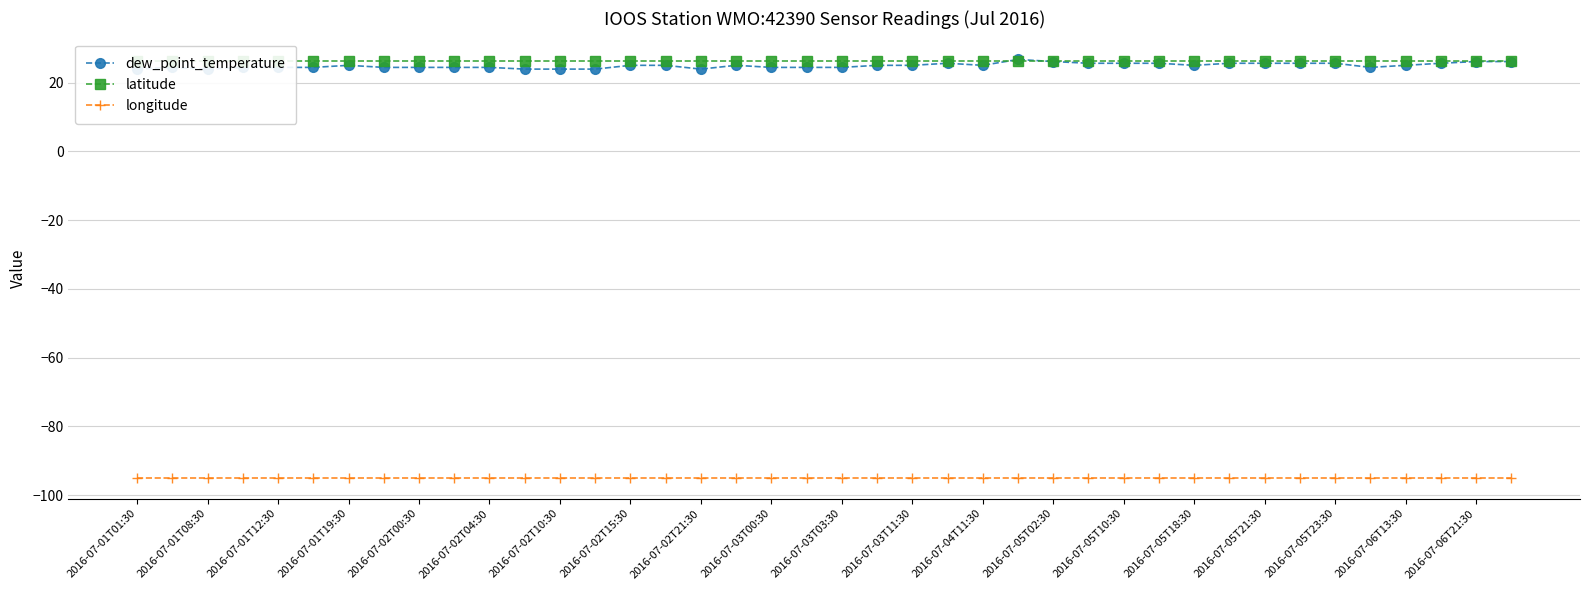

How many intersections are there between latitude and dew_point_temperature?

2